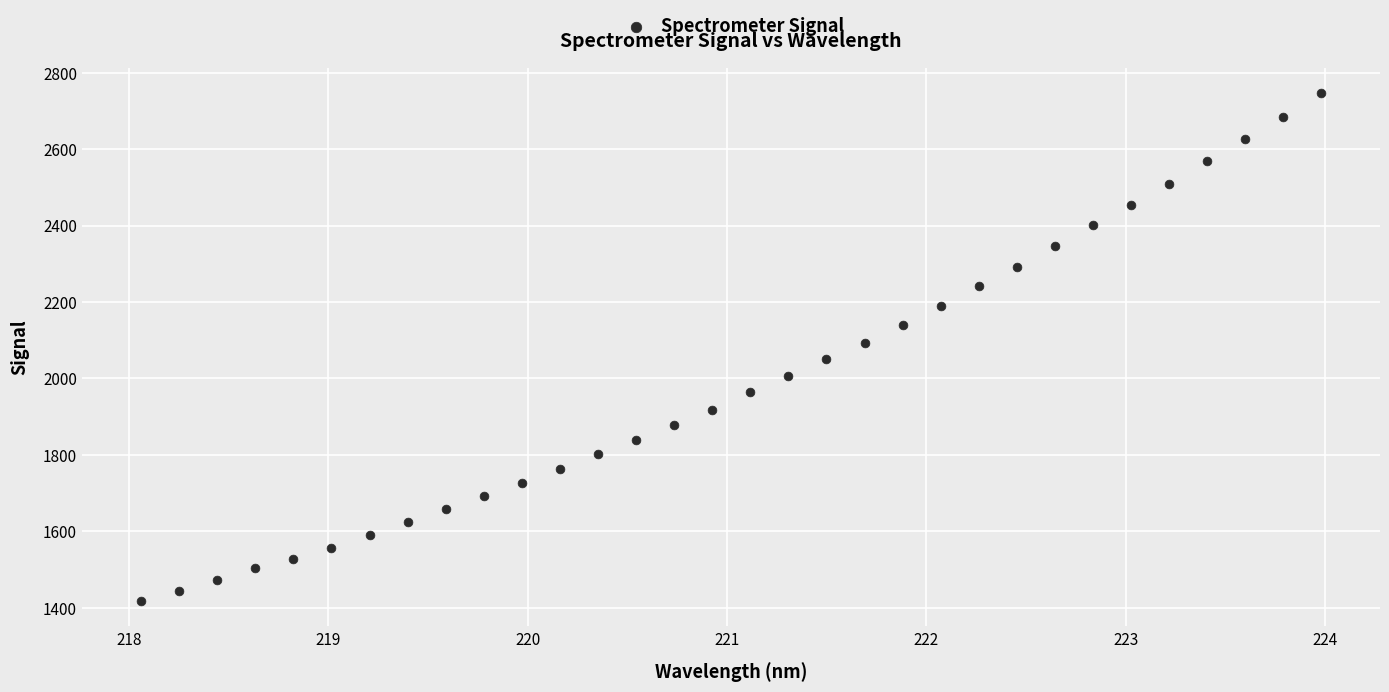

What is the range of X values (max minus min)?

5.9